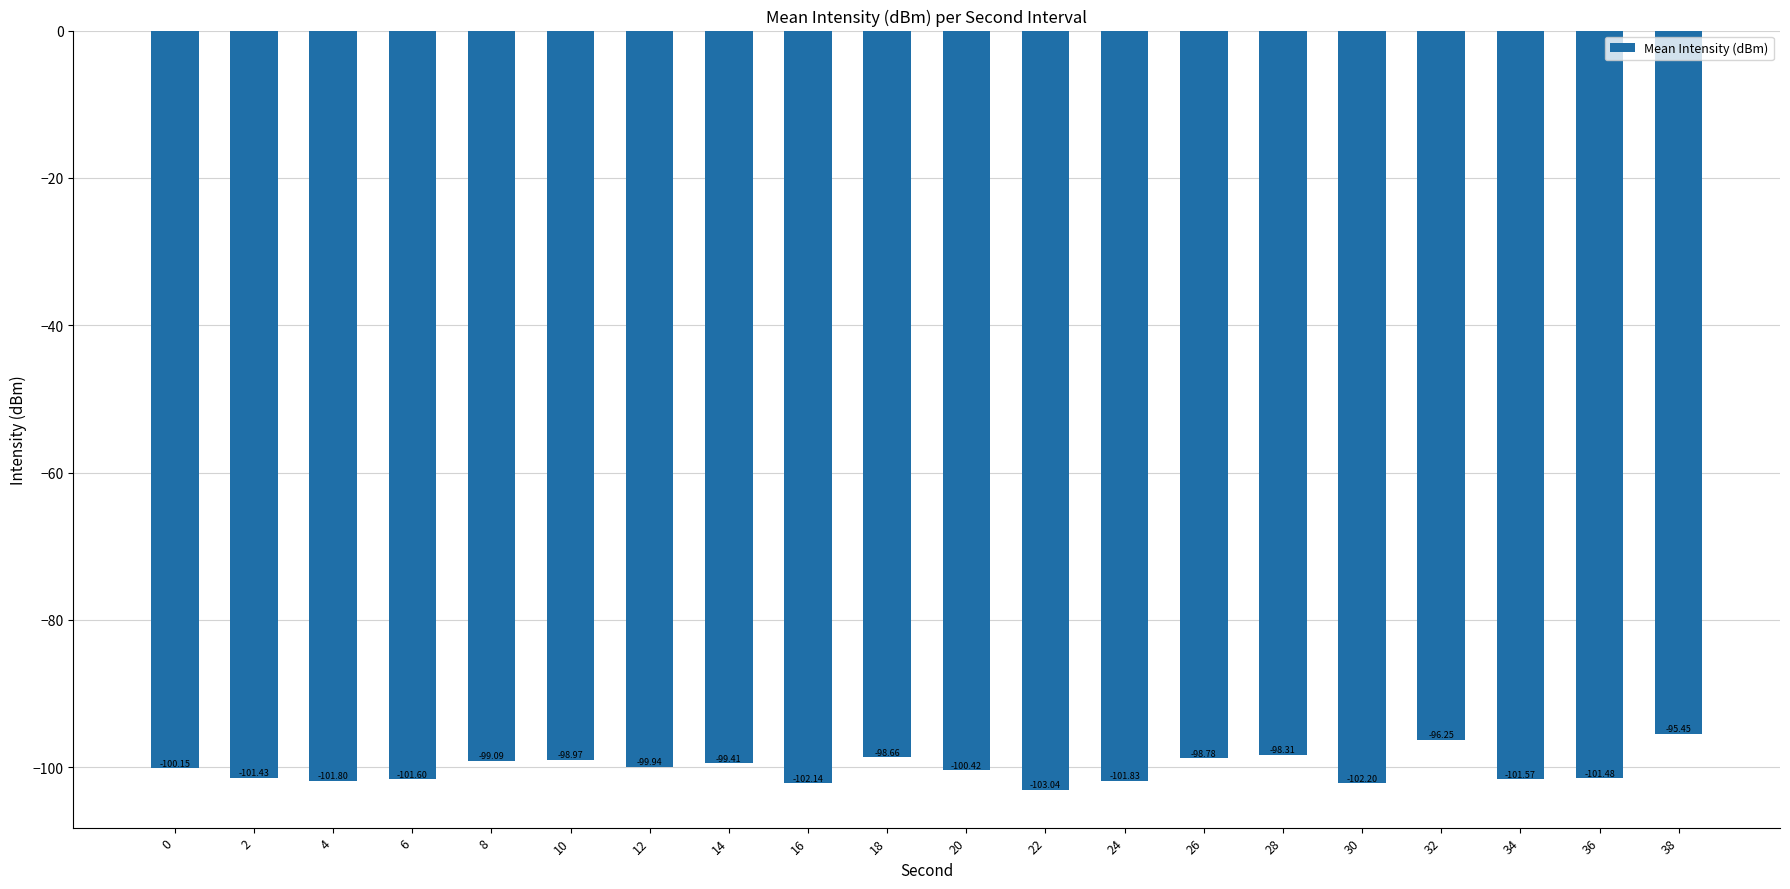

What is the change in value from 6 to 14?

+2.2